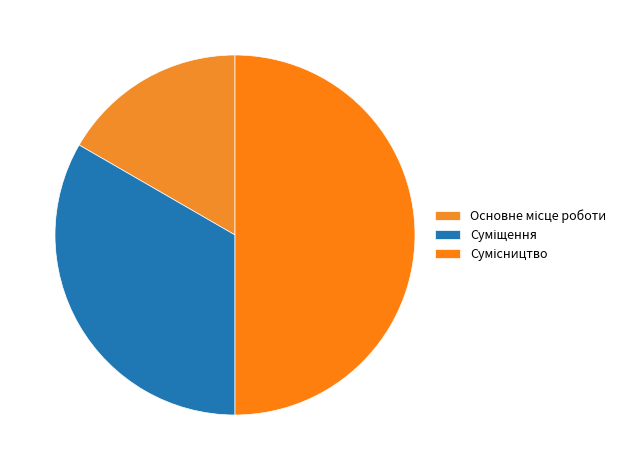

How many slices are in this pie chart?

3